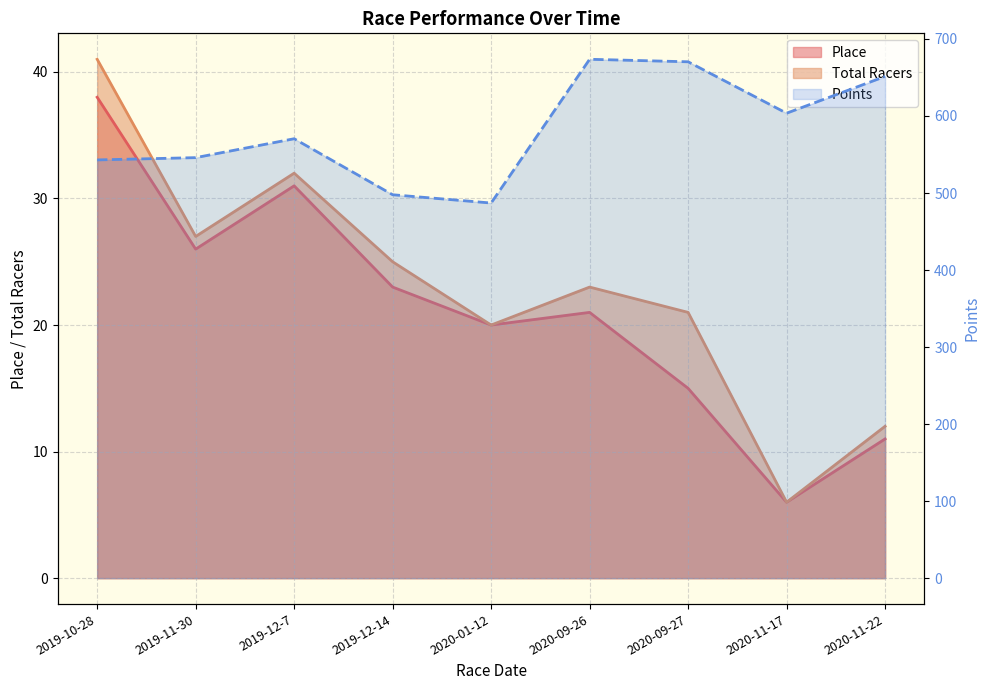

At which category does the data reach its first local valley?

2020-01-12